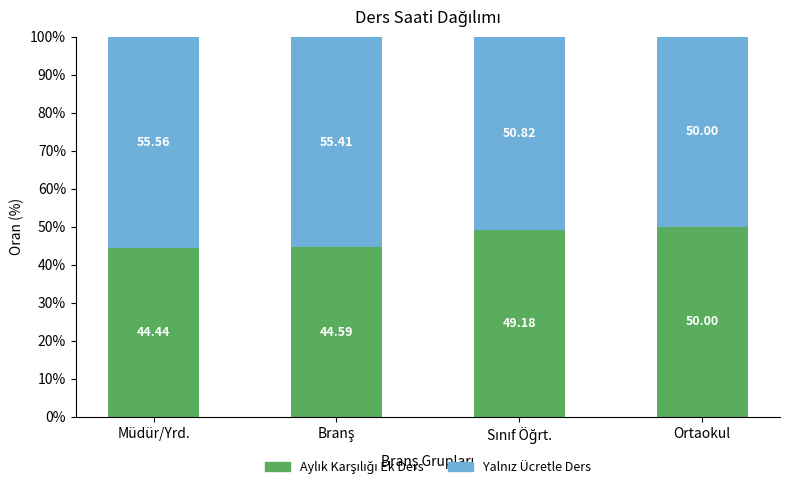

How many series are shown in this chart?

2